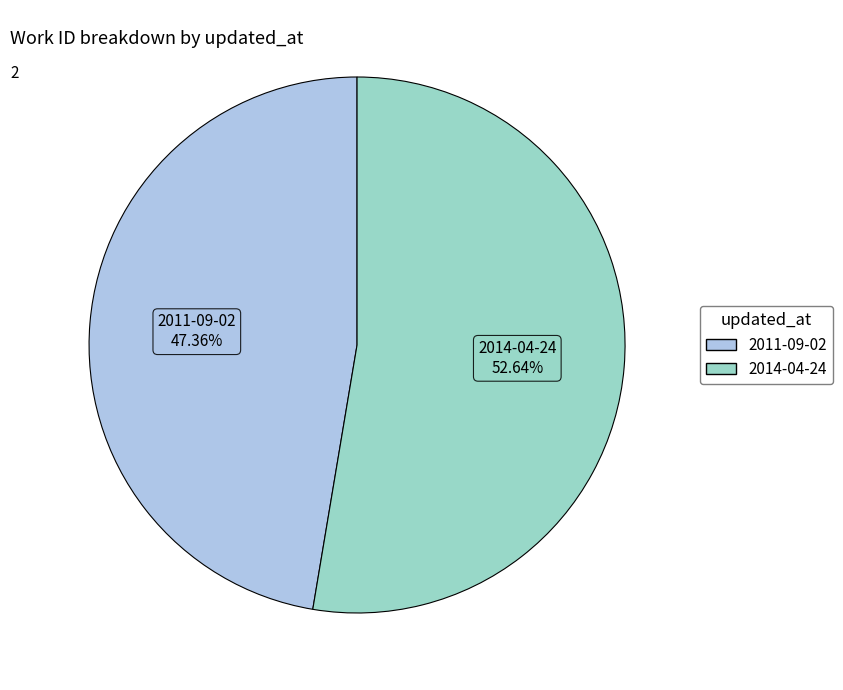

Rank the categories by value from highest to lowest.

2014-04-24, 2011-09-02